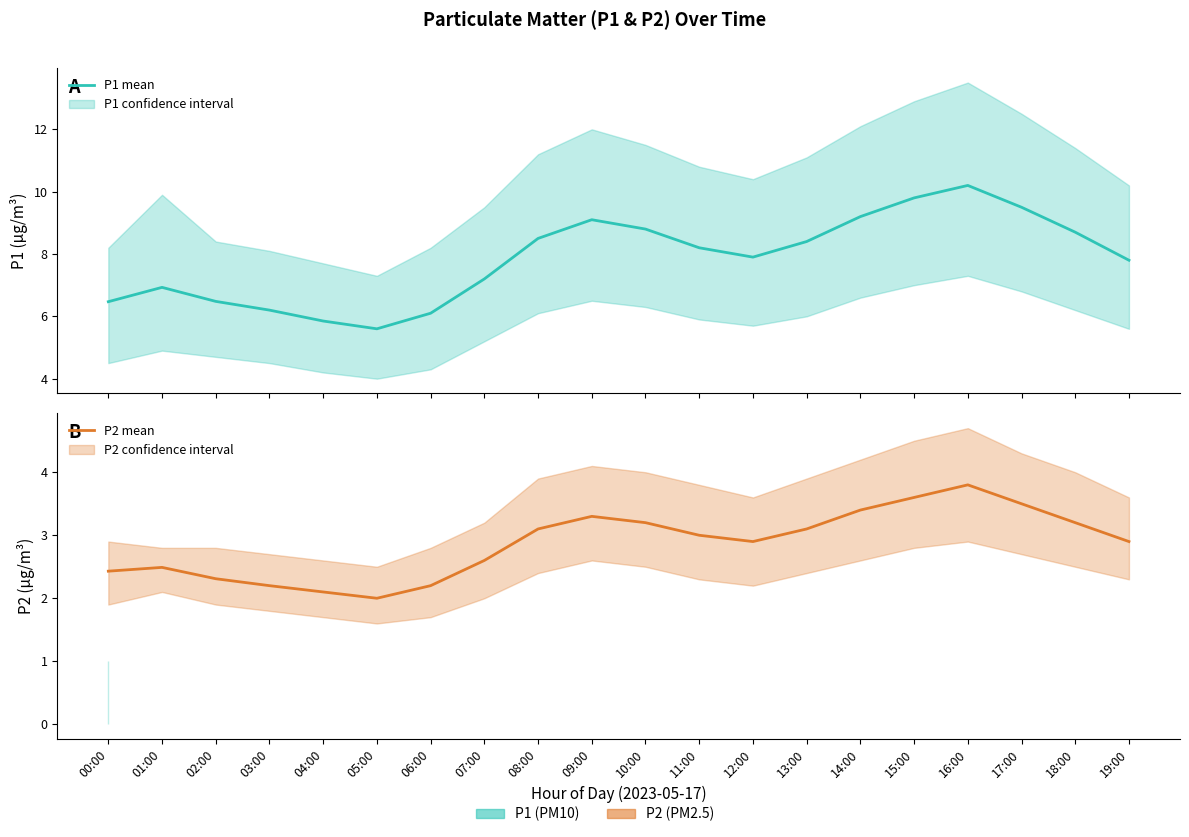

What is the label of the 4th point from the left?

03:00